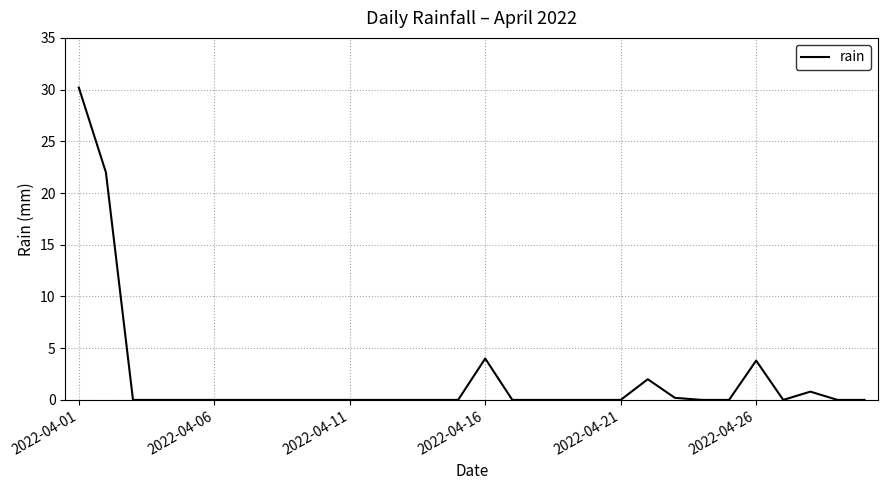

What is the difference between the maximum and minimum values?

30.2